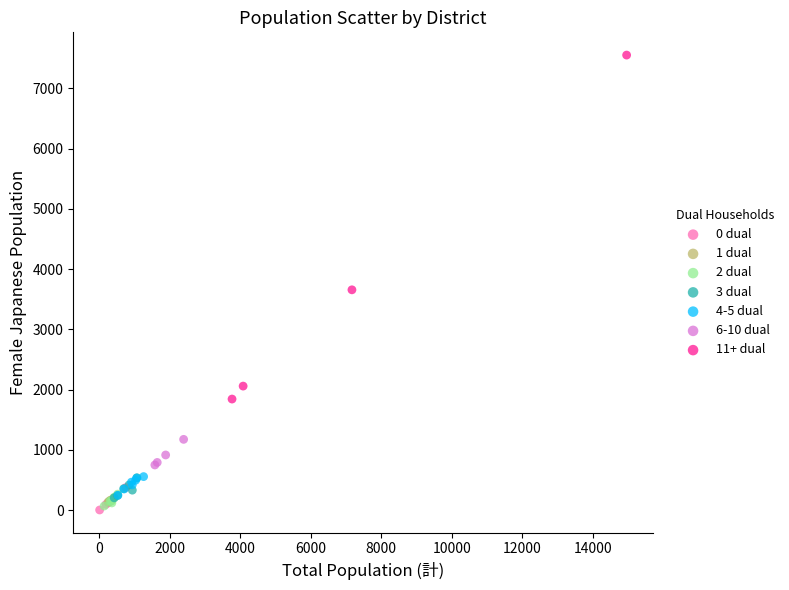

Which series reaches the maximum Y coordinate?

11+ dual